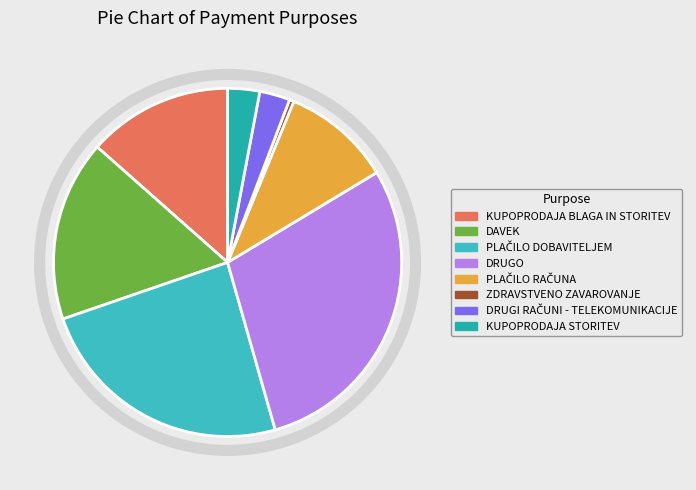

Is ZDRAVSTVENO ZAVAROVANJE the majority of the pie?

No